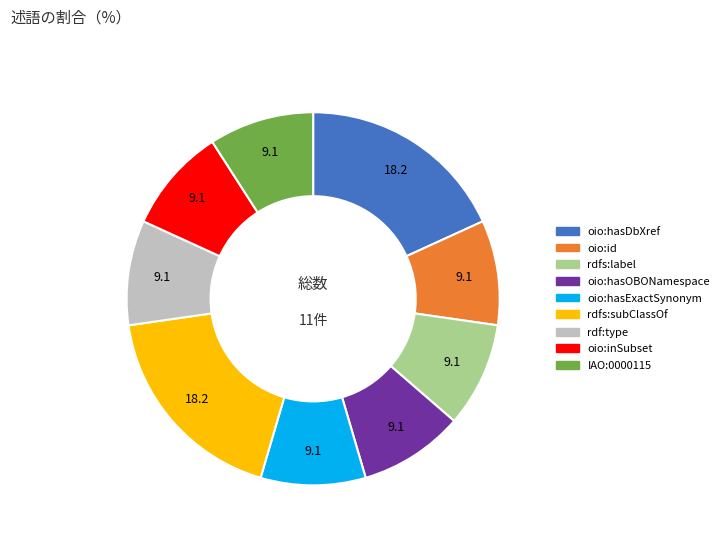

How many slices are in this pie chart?

9